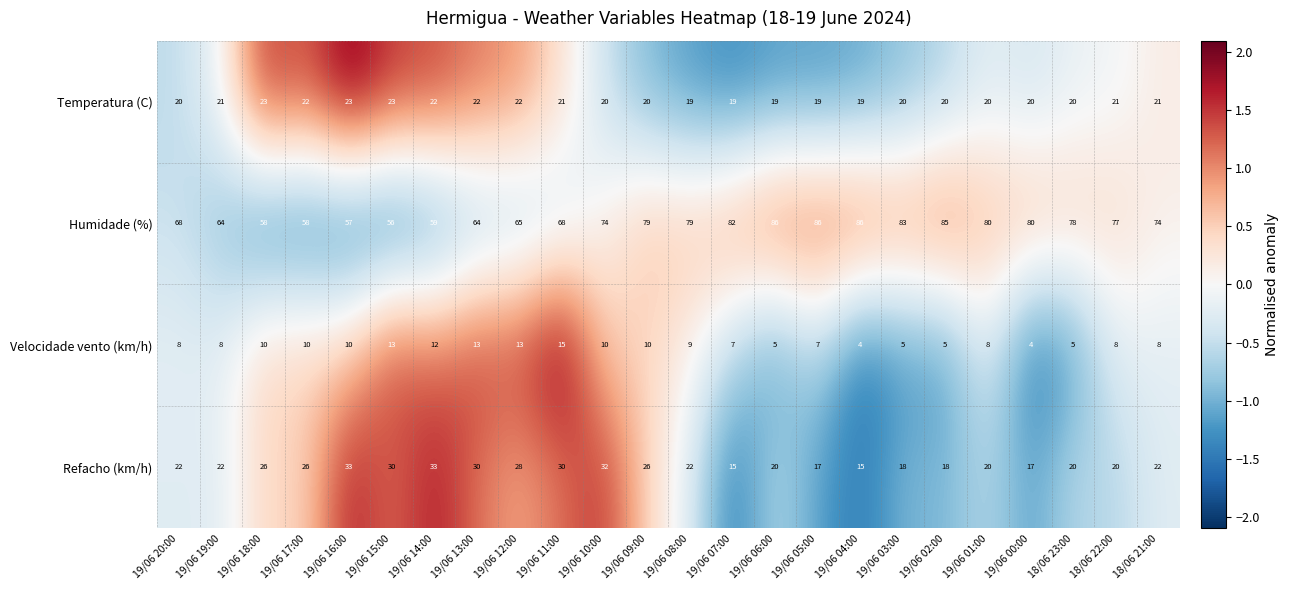

Count the number of categories in the chart.

24